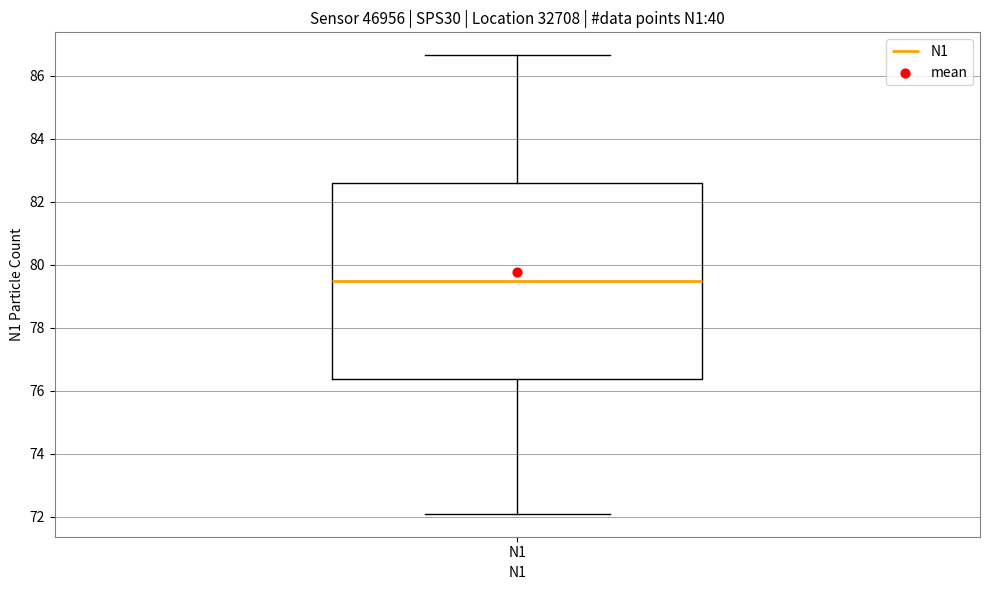

Read this box plot against the y-axis: the position of the median line, the range covered by the box, and the ends of both whiskers. The values are not printed on the chart, so give them approximately, as read against the axis.

median 79.4, box 76.4 to 82.6, whiskers 72.2 to 86.6